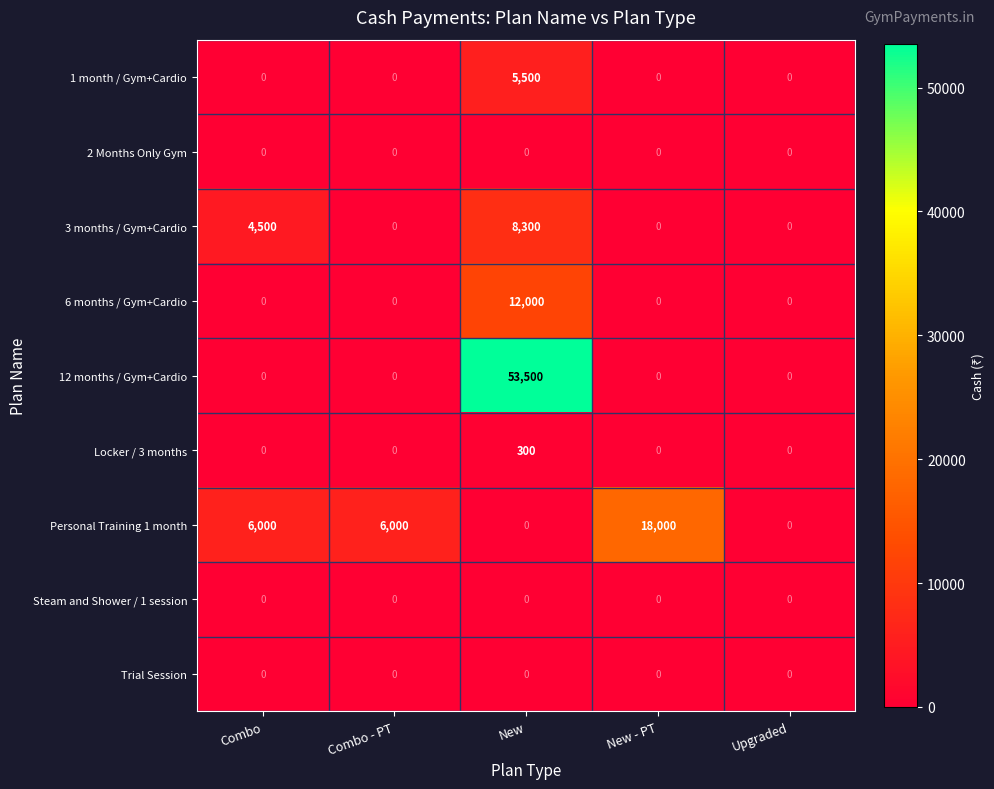

At which category is the sum across all series the highest?

New